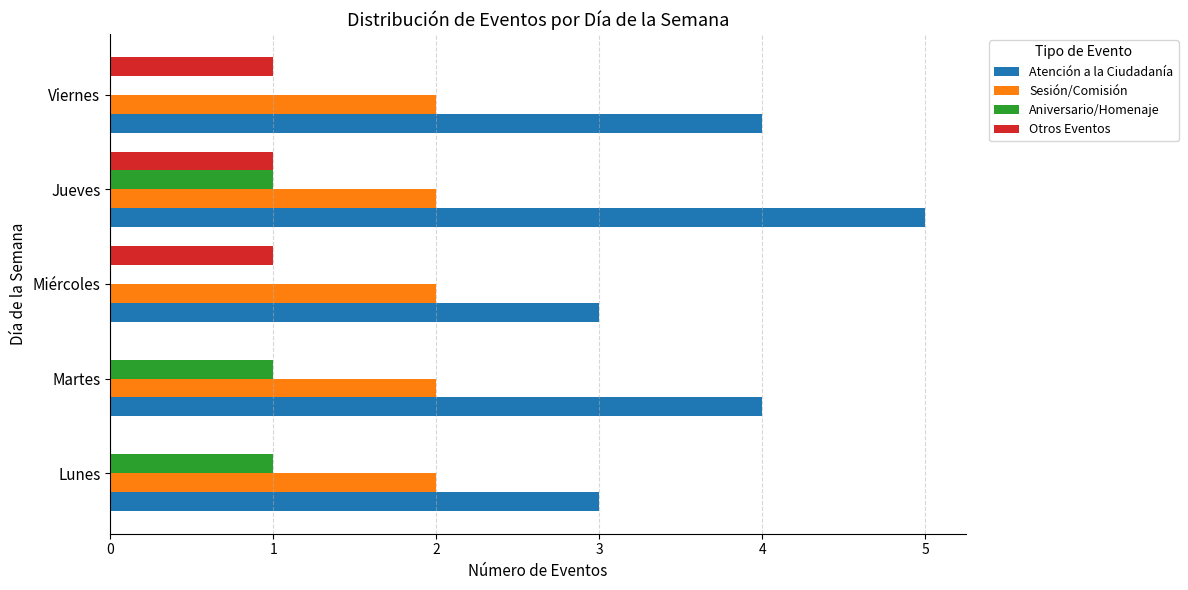

What is the average value of the Aniversario/Homenaje series?

1